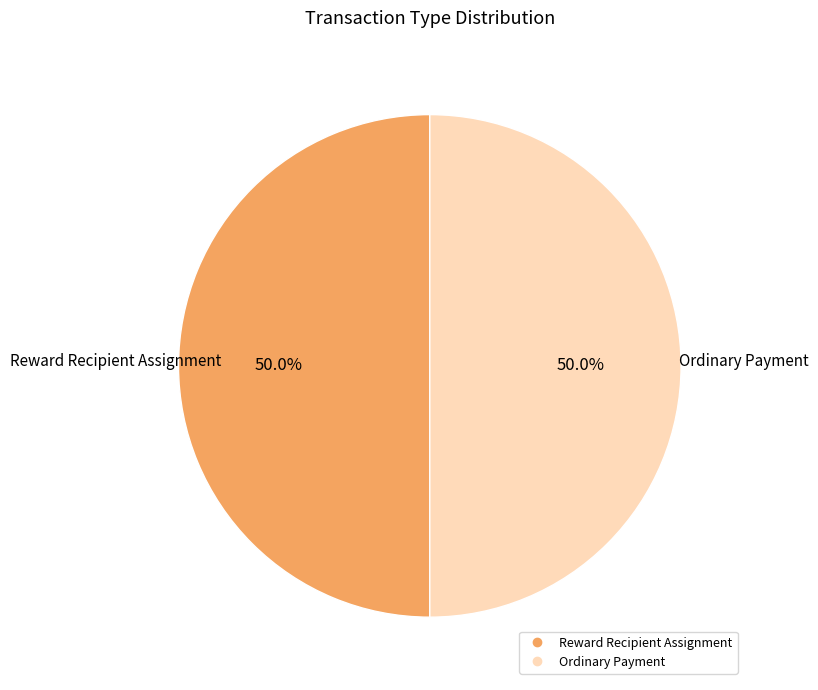

Approximately how many times larger is the value at Reward Recipient Assignment compared to Ordinary Payment?

1.0